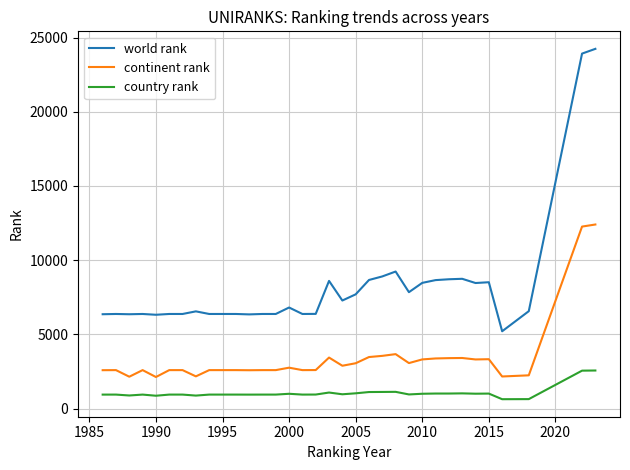

List the series in order of their peak value, lowest first.

country rank, continent rank, world rank